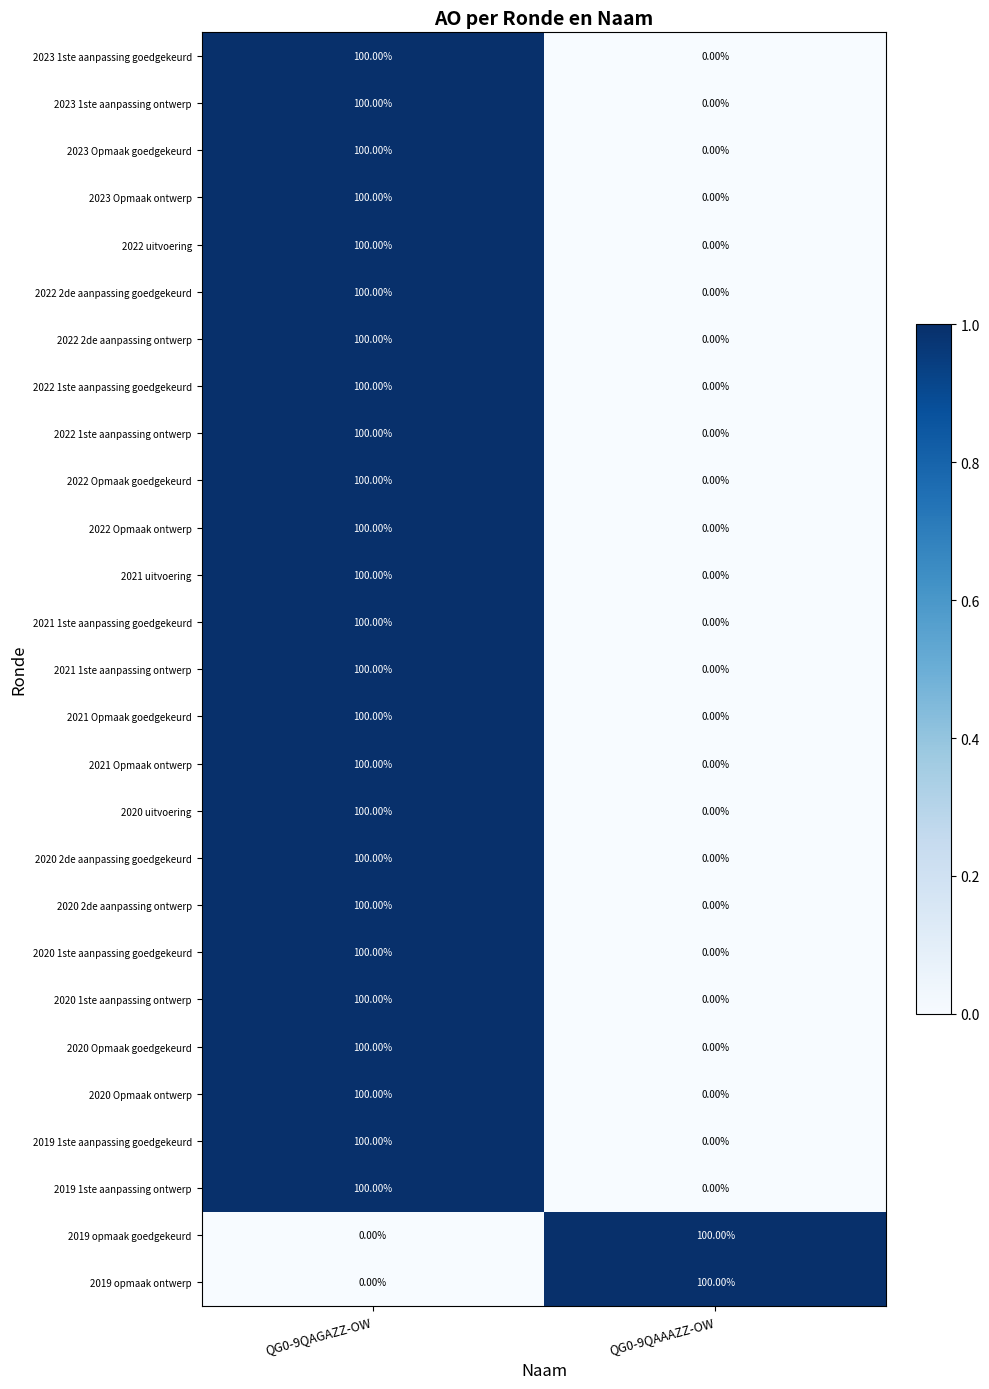

What is the total value across all series at QG0-9QAAAZZ-OW?

200